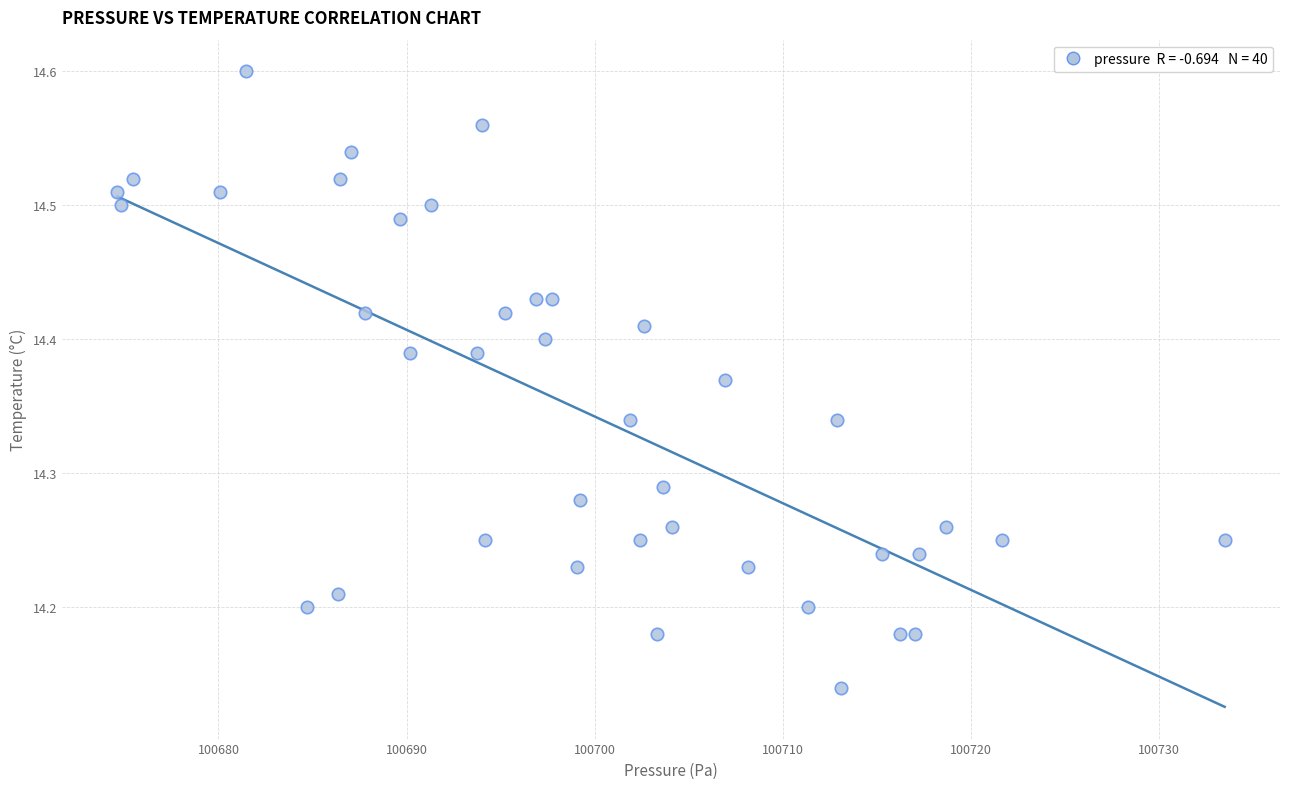

What is the range of Y values (max minus min)?

0.5